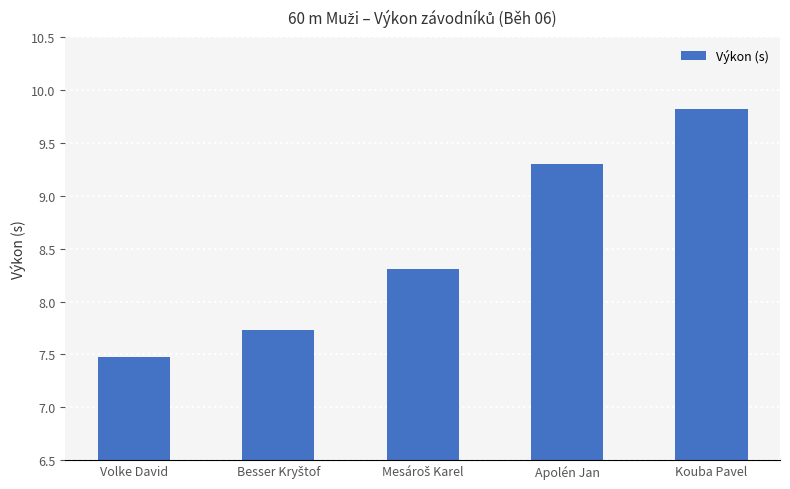

Read the value at Kouba Pavel.

9.8